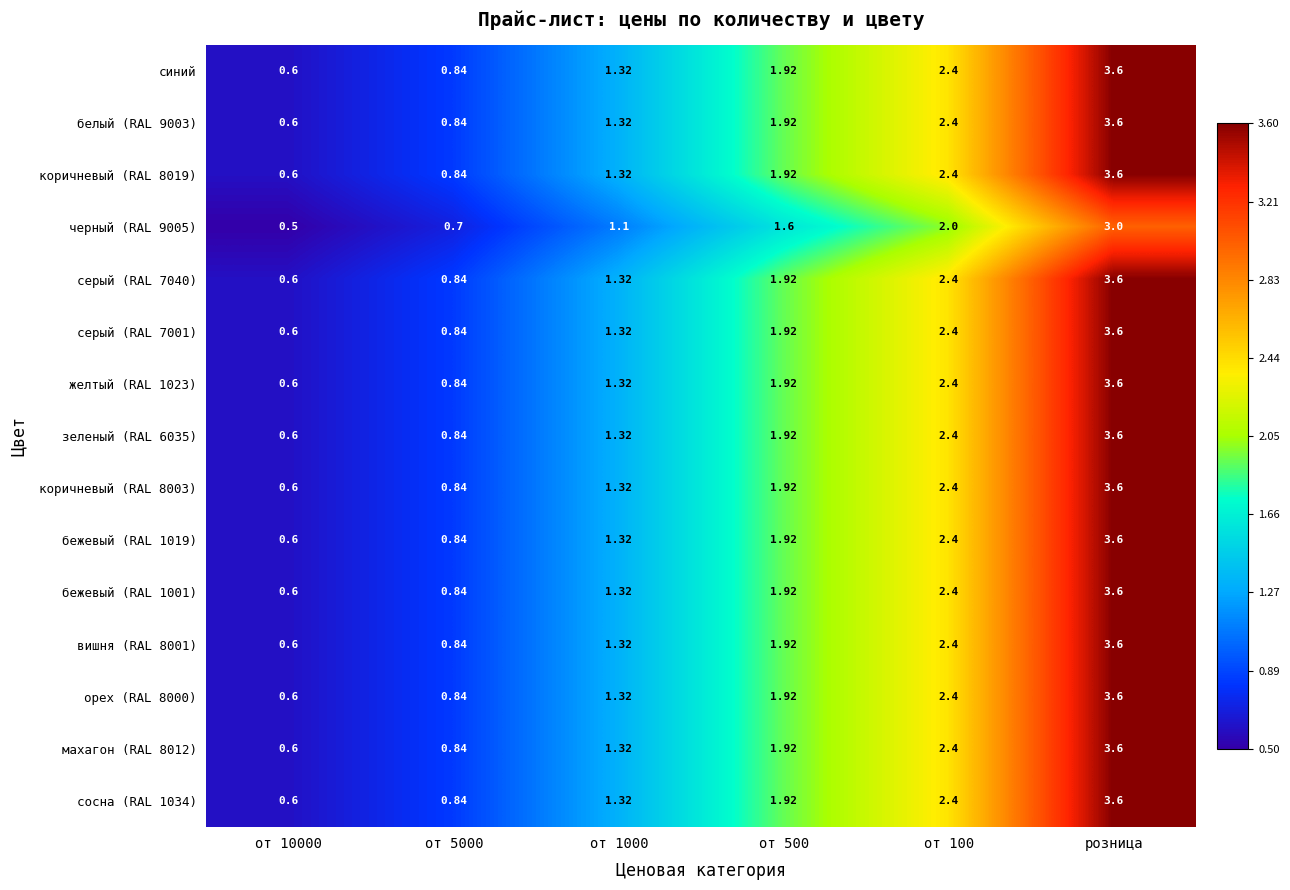

Which category has the highest value in the вишня (RAL 8001) series?

розница